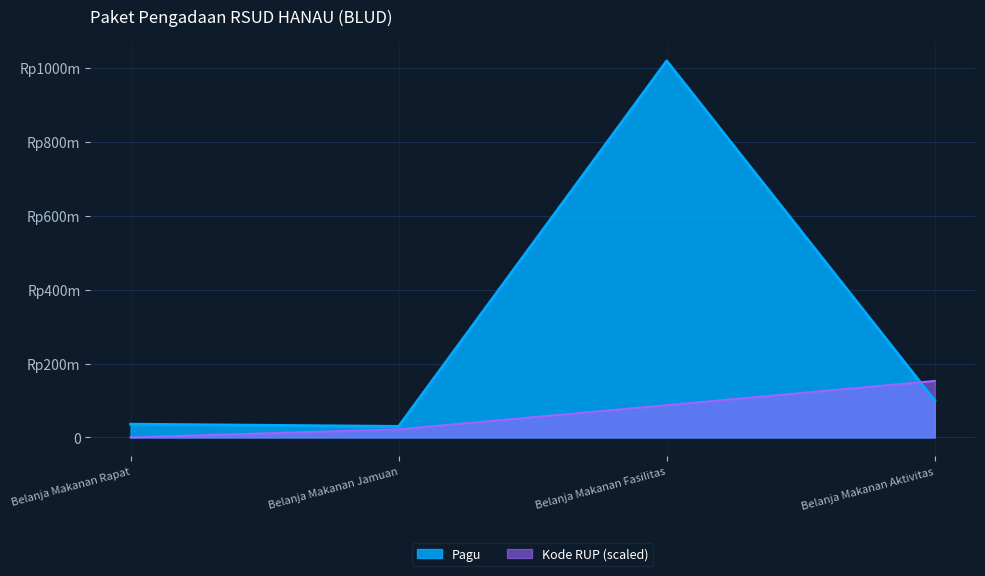

What is the label of the 2nd point from the left?

Belanja Makanan Jamuan